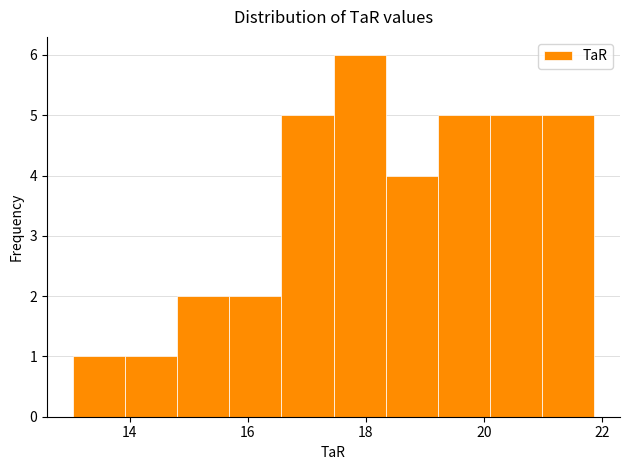

Over which range of the x-axis is the bar tallest?

17.4 to 18.4